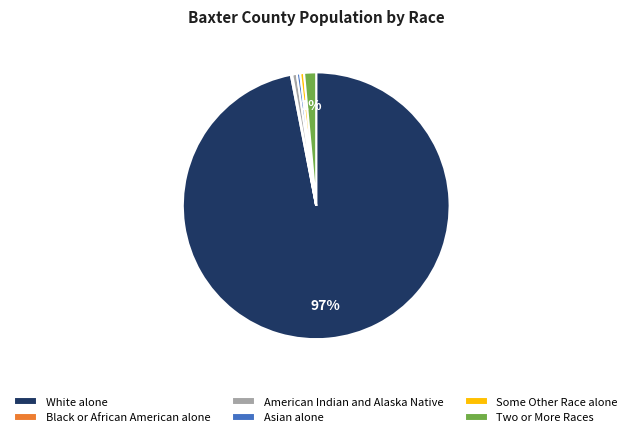

Combined, do Two or More Races and Asian alone account for over 50%?

No